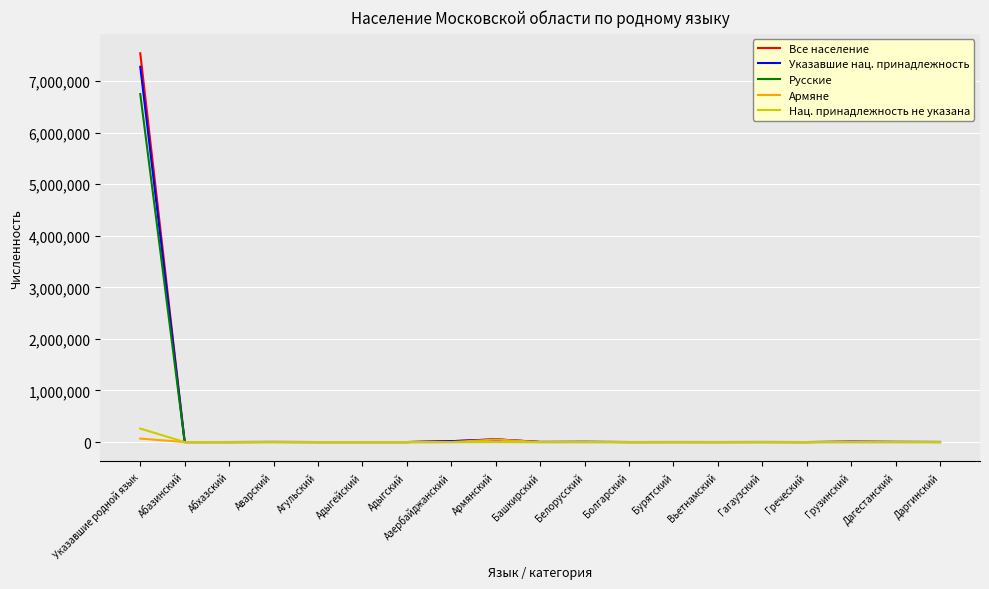

At which category is the sum across all series the highest?

Указавшие родной язык